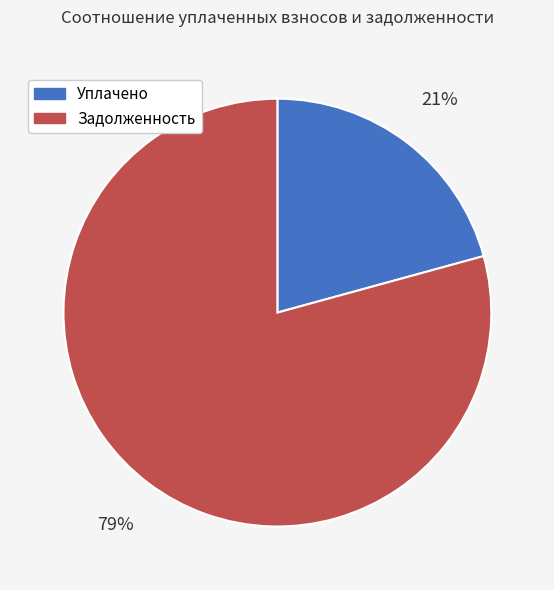

The Уплачено slice represents 7% of the pie. True or false?

False